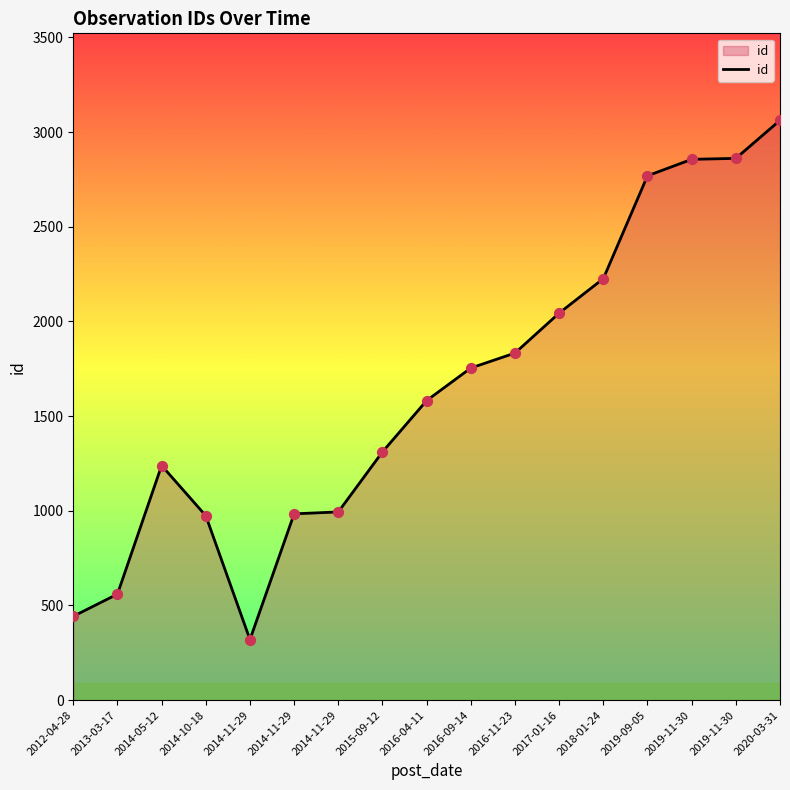

Does the chart have visible grid lines?

No